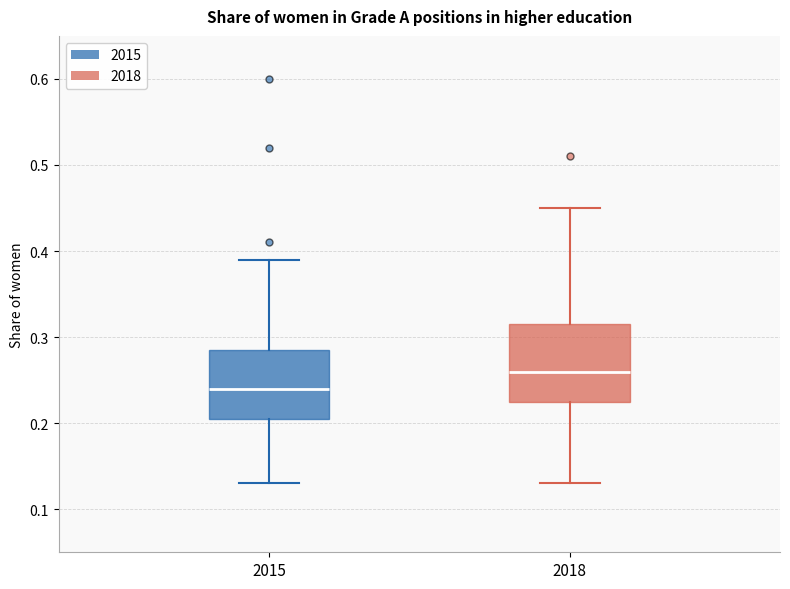

Reading left to right, transcribe this box plot: for each box, give where its median line is, the range the box spans, and where its two whiskers end, as read against the y-axis. The values are not printed on the chart, so give them approximately, as read against the axis.

2015: median 0.24, box 0.21 to 0.29, whiskers 0.13 to 0.39
2018: median 0.26, box 0.23 to 0.32, whiskers 0.13 to 0.45